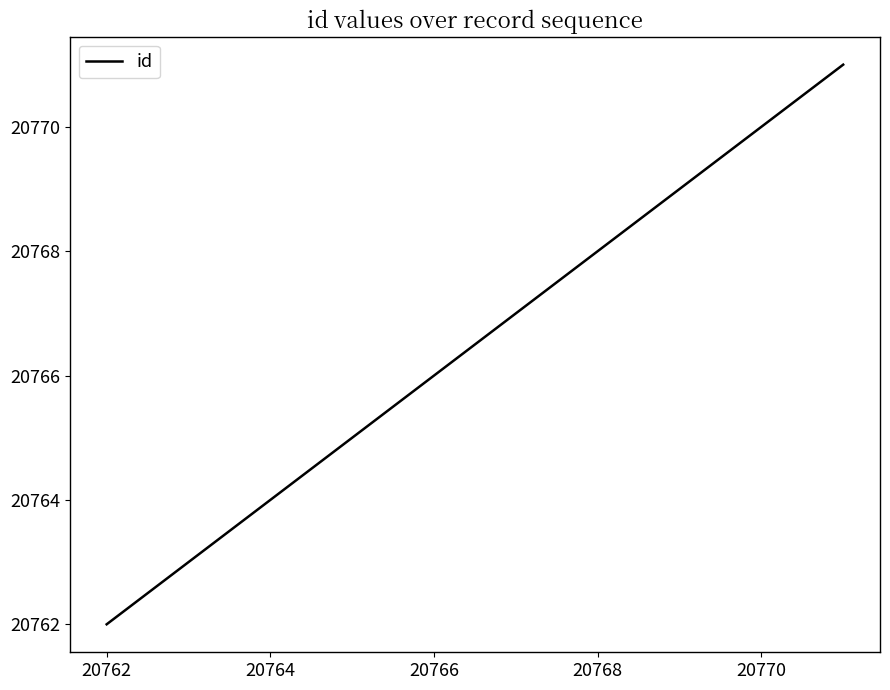

What is the maximum value shown in the chart?

20771